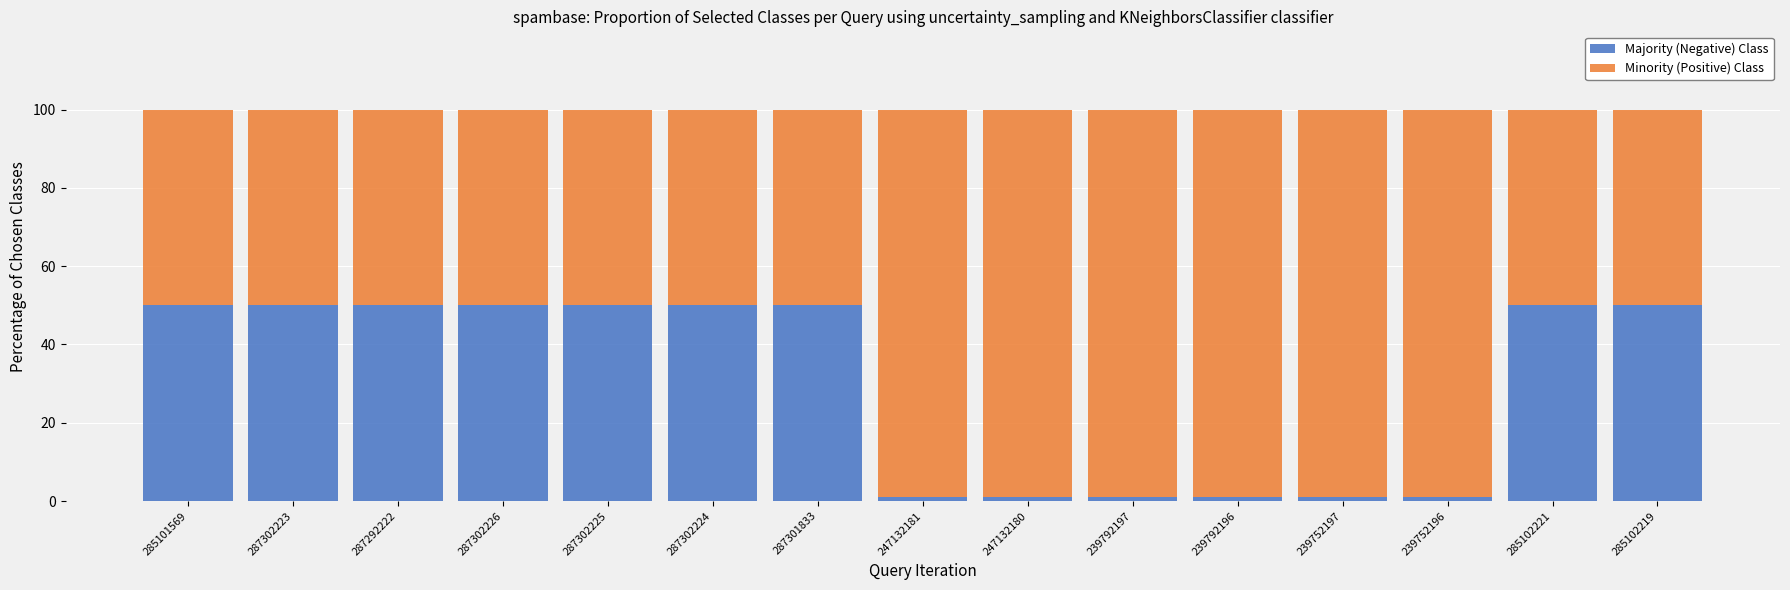

True or false: Majority (Negative) Class has a value of 20.8 at 285101569.

False